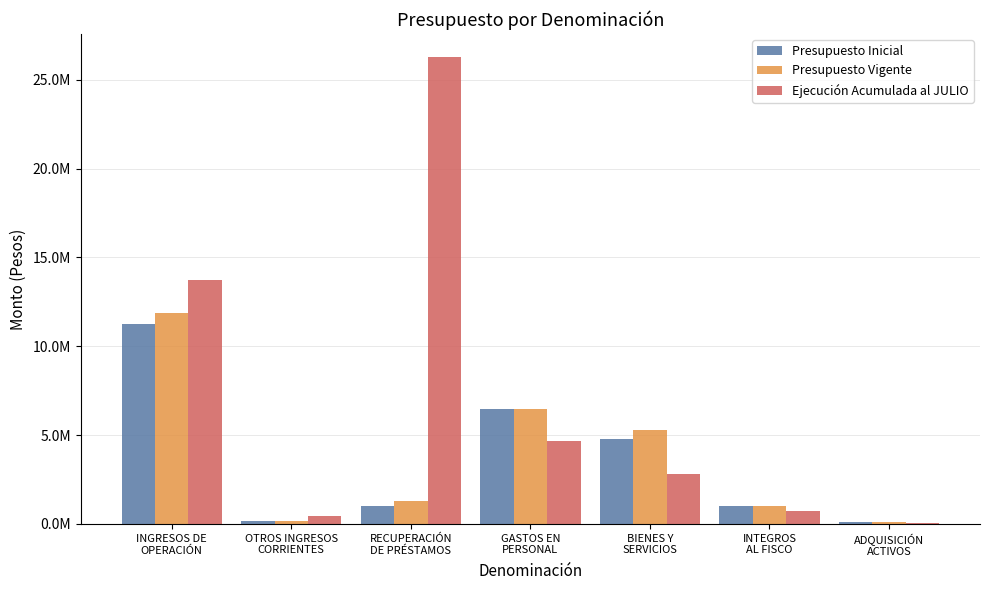

Is it true that Ejecución Acumulada al JULIO equals 7703982 at GASTOS EN
PERSONAL?

False